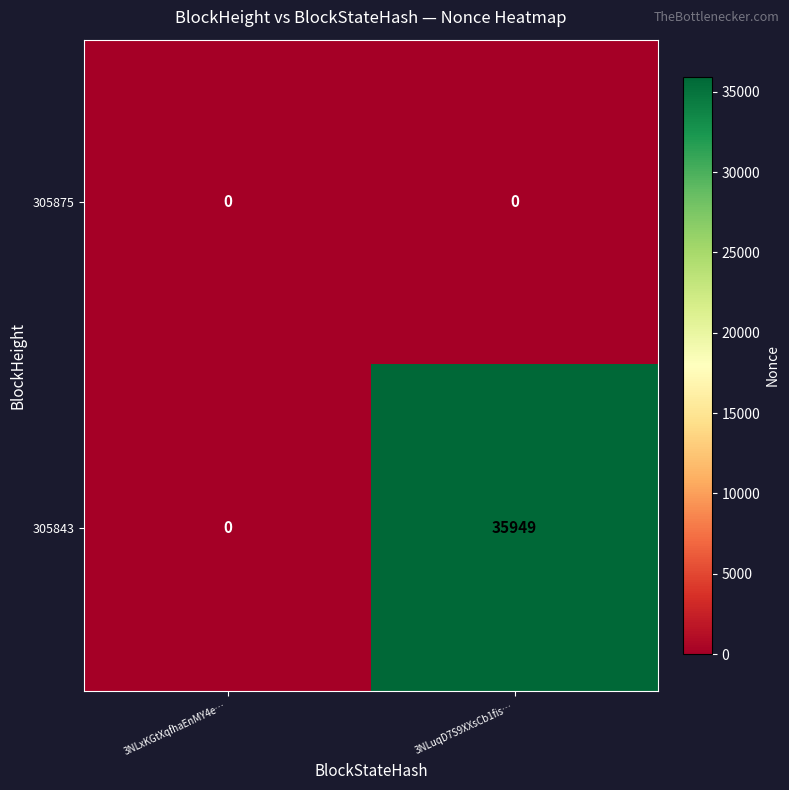

What is the difference between the 305843 values at 3NLxKGtXqfhaEnMY4e… and 3NLuqD7S9XXsCb1fis…?

35949